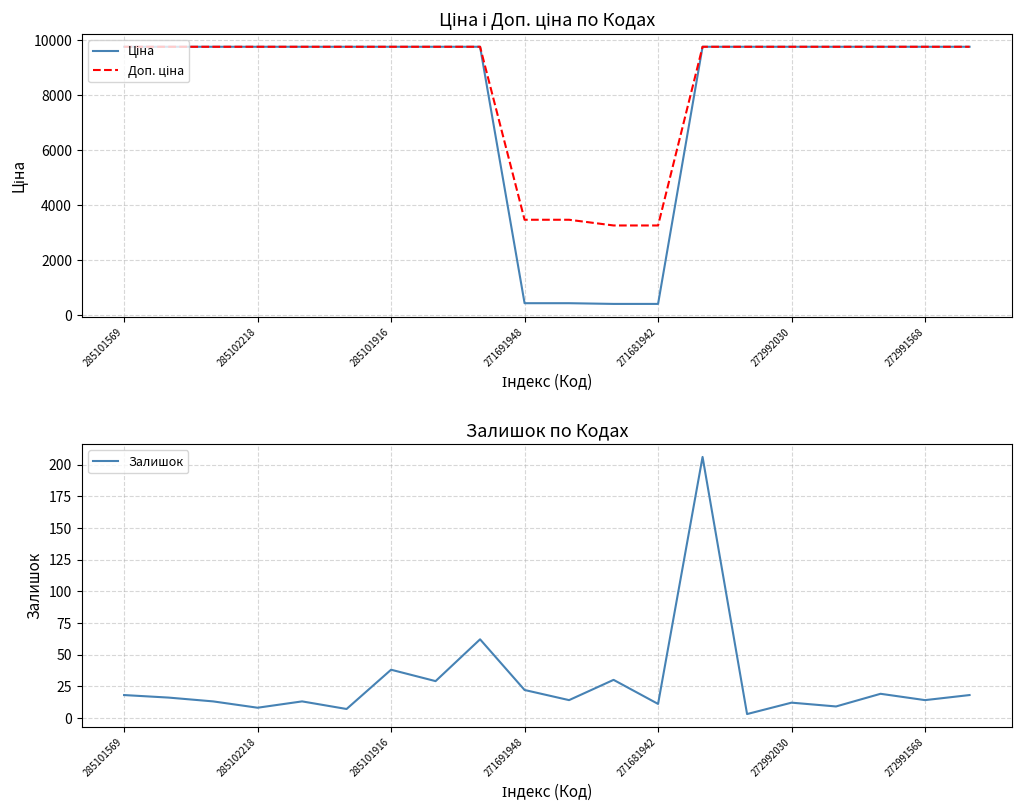

What is the maximum value shown in the chart?

9764.4